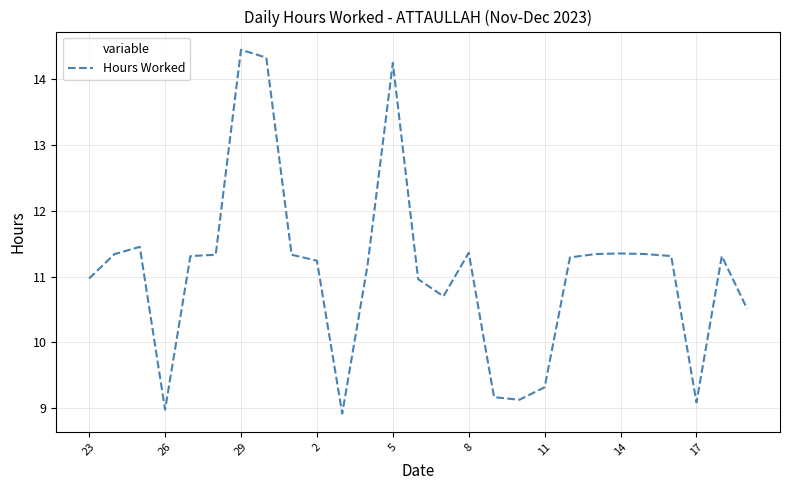

True or false: there are more than 2 points higher than both neighbors.

True